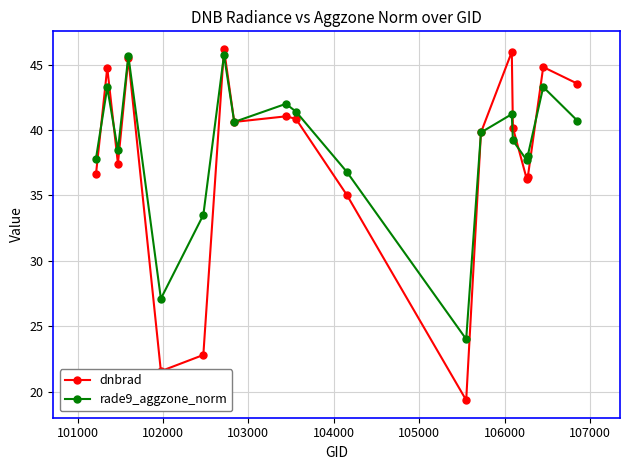

True or false: rade9_aggzone_norm has more than 2 points higher than both neighbors.

True